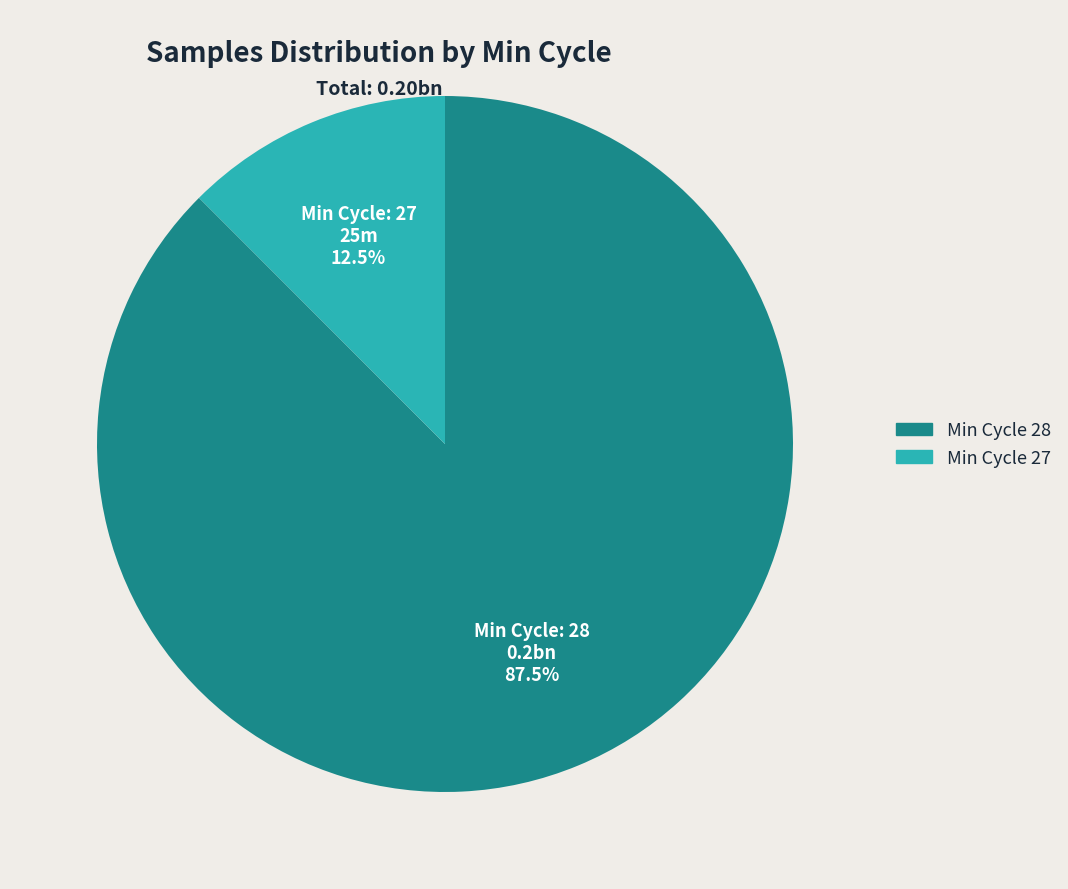

Does any single category account for the majority?

Yes